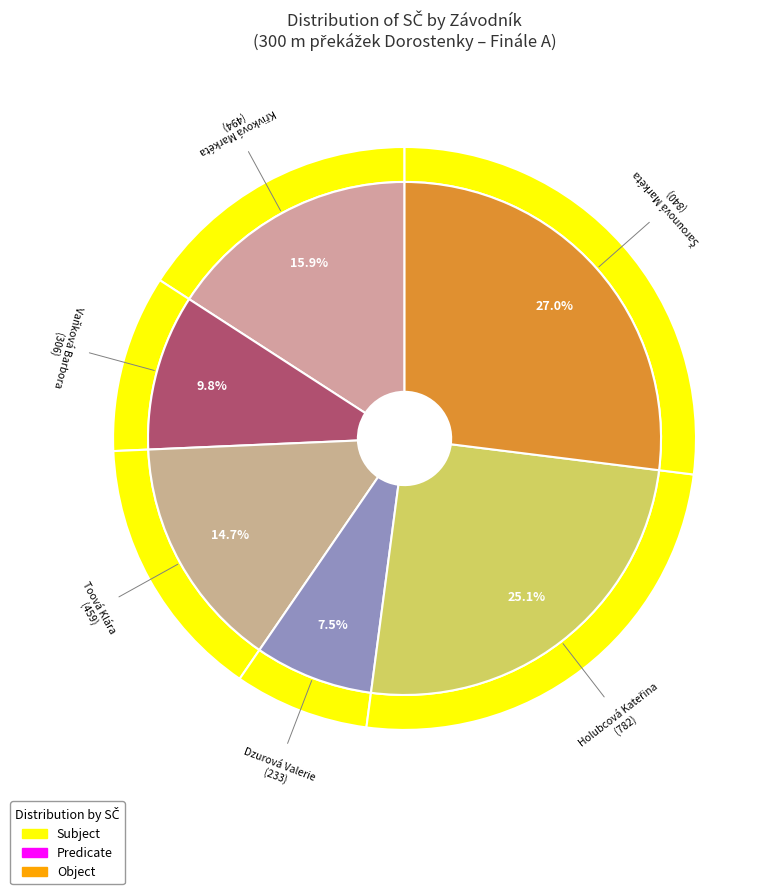

What percentage do Toová Klára and Vaňková Barbora together represent?

24.6%